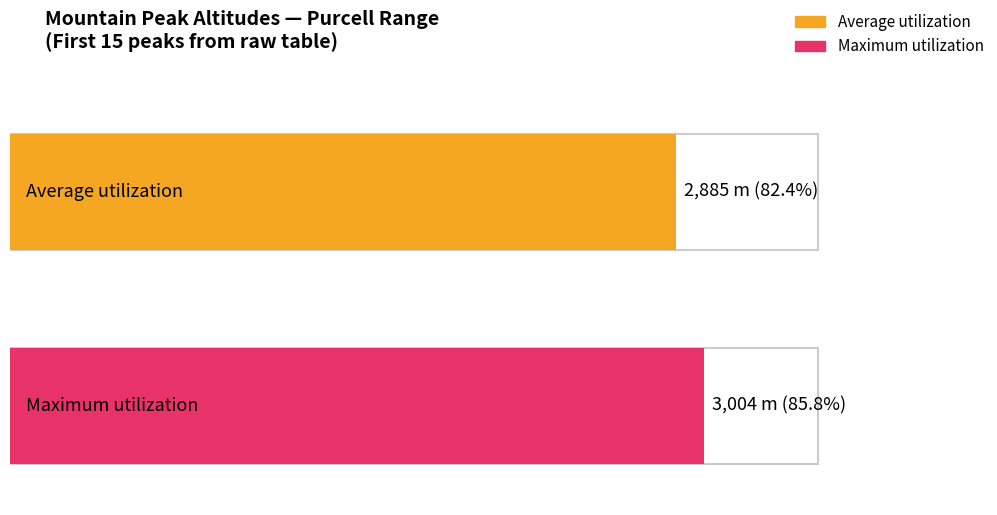

The Maximum utilization series shows 1280 at Leitrim Peak. True or false?

False